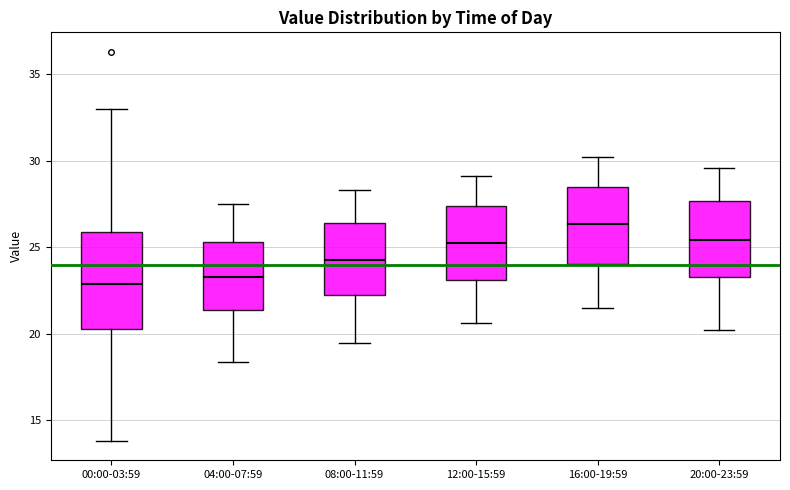

Reading left to right, read every box against the y-axis: the position of its median line, the range the box covers, and the ends of its whiskers. The values are not printed on the chart, so give them approximately, as read against the axis.

00:00-03:59: median 23.0, box 20.5 to 26.0, whiskers 14.0 to 33.0
04:00-07:59: median 23.5, box 21.5 to 25.5, whiskers 18.5 to 27.5
08:00-11:59: median 24.5, box 22.0 to 26.5, whiskers 19.5 to 28.5
12:00-15:59: median 25.5, box 23.0 to 27.5, whiskers 20.5 to 29.0
16:00-19:59: median 26.5, box 24.0 to 28.5, whiskers 21.5 to 30.0
20:00-23:59: median 25.5, box 23.5 to 27.5, whiskers 20.0 to 29.5